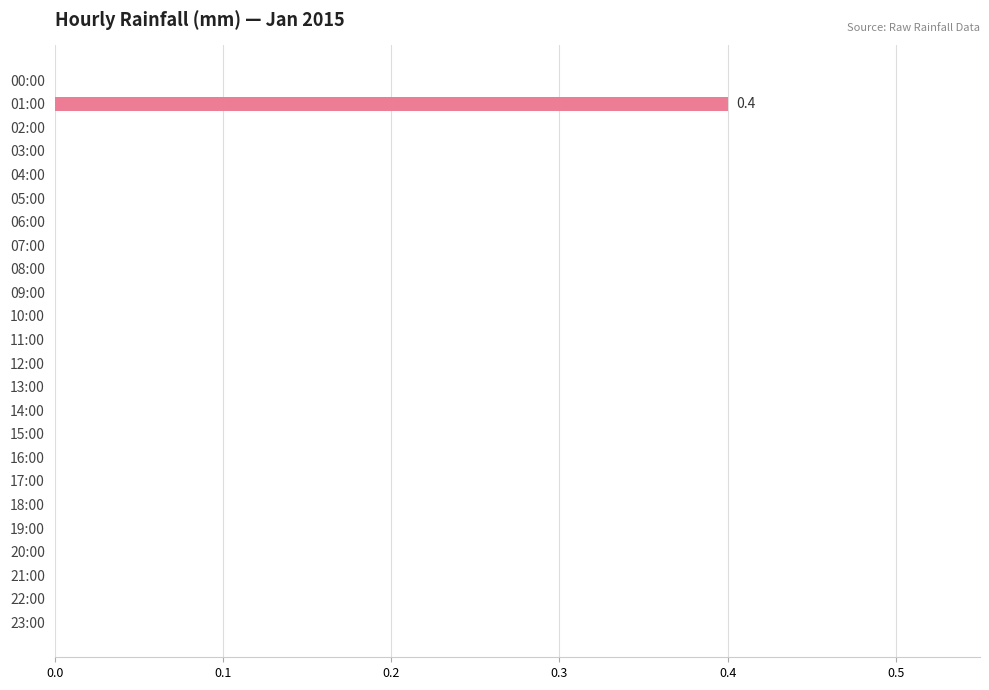

What is the change in value from 01:00 to 05:00?

-0.4